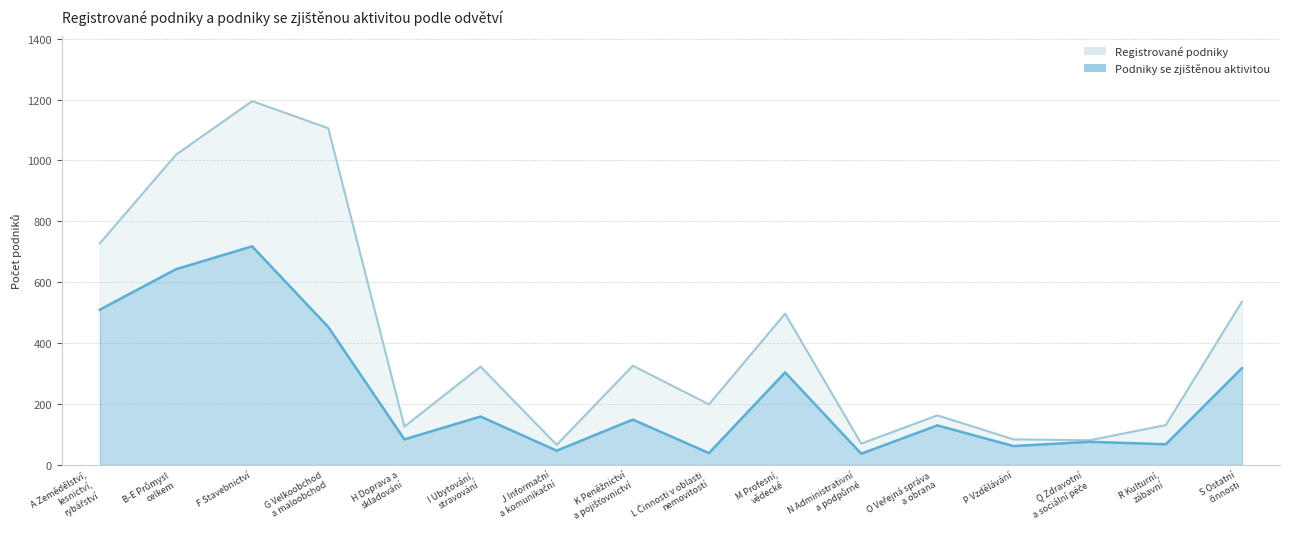

Does the chart display data point markers on the line(s)?

No